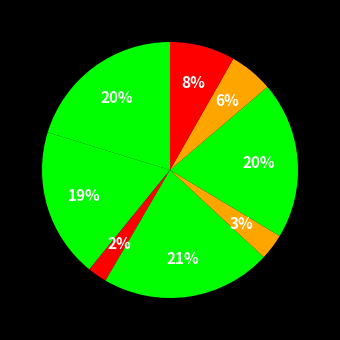

To the nearest percent, what is the difference between the largest and smallest slice percentages?

19%